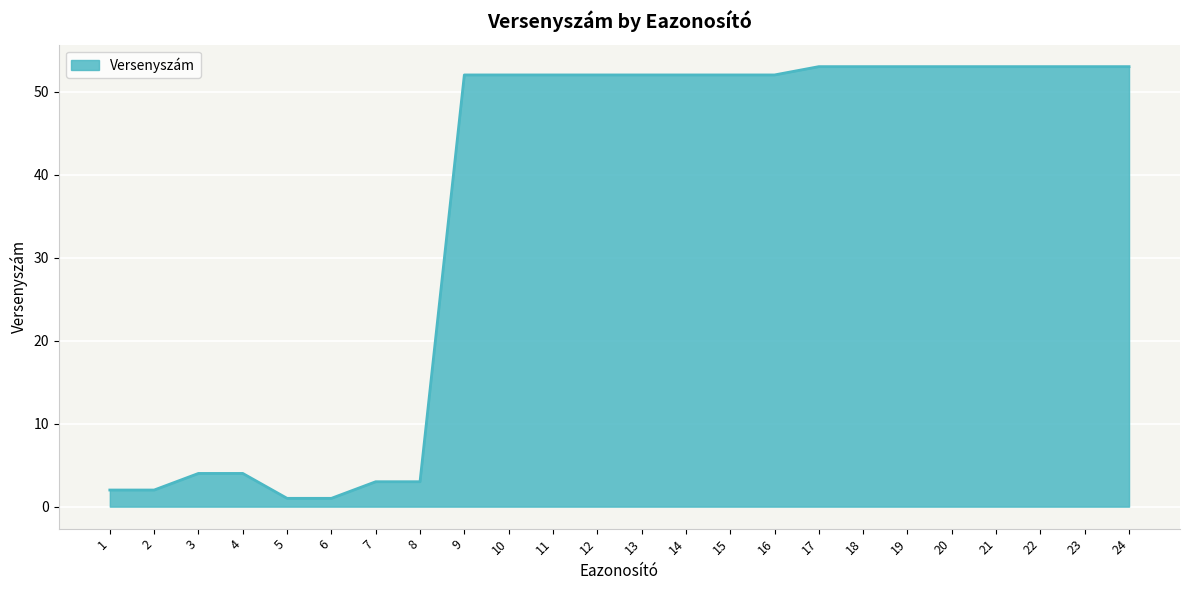

What is the maximum value shown in the chart?

53